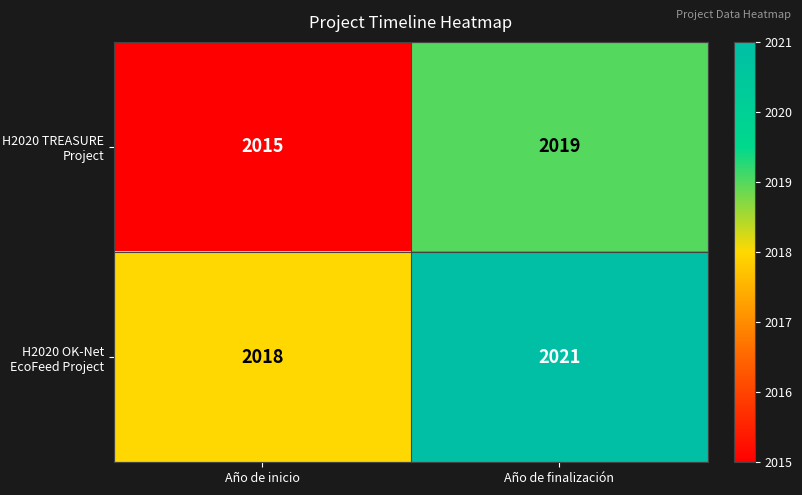

Reading left to right, list all the values displayed in this chart.

H2020 TREASURE Project: Año de inicio=2015	Año de finalización=2019
H2020 OK-Net EcoFeed Project: Año de inicio=2018	Año de finalización=2021